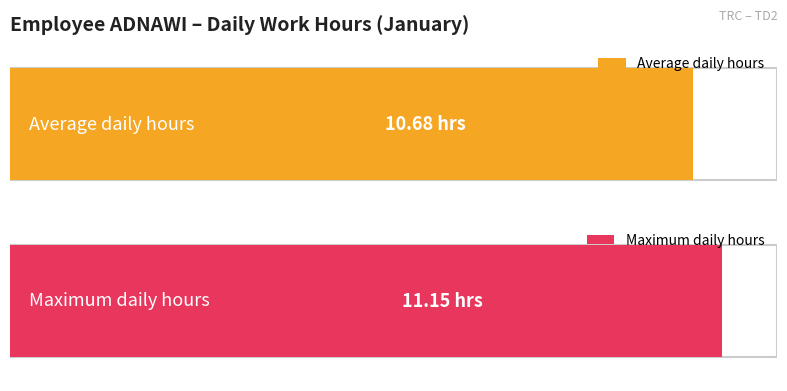

What is the approximate value at 17?

11.1